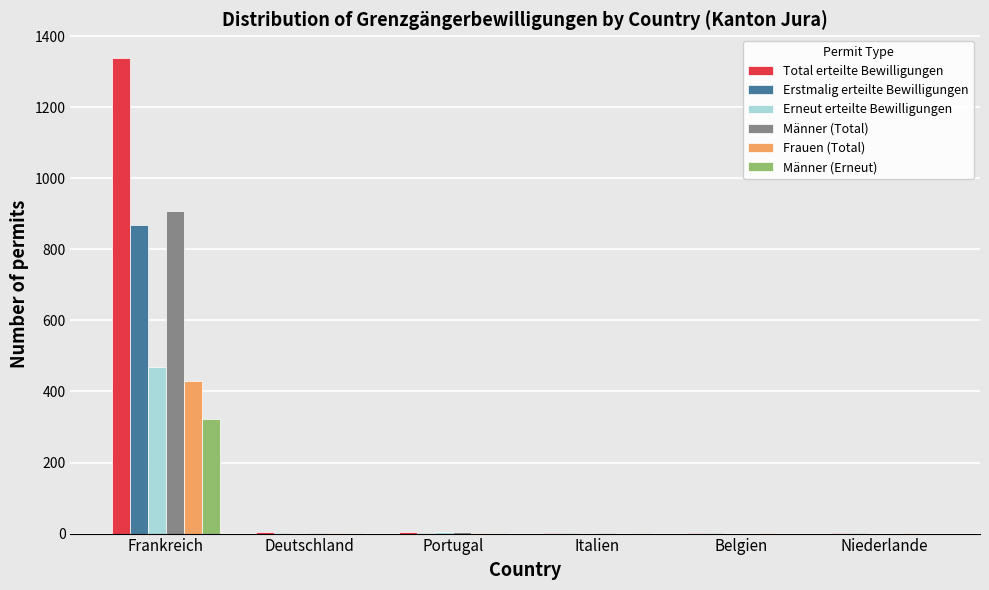

True or false: Frauen (Total) has a value of 128 at Frankreich.

False